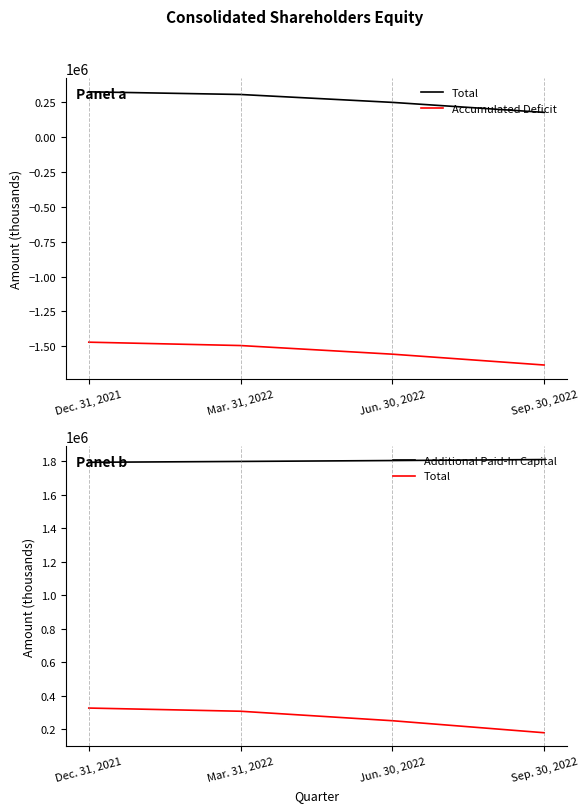

Is it true that Additional Paid-In Capital equals 526456 at Dec. 31, 2021?

False